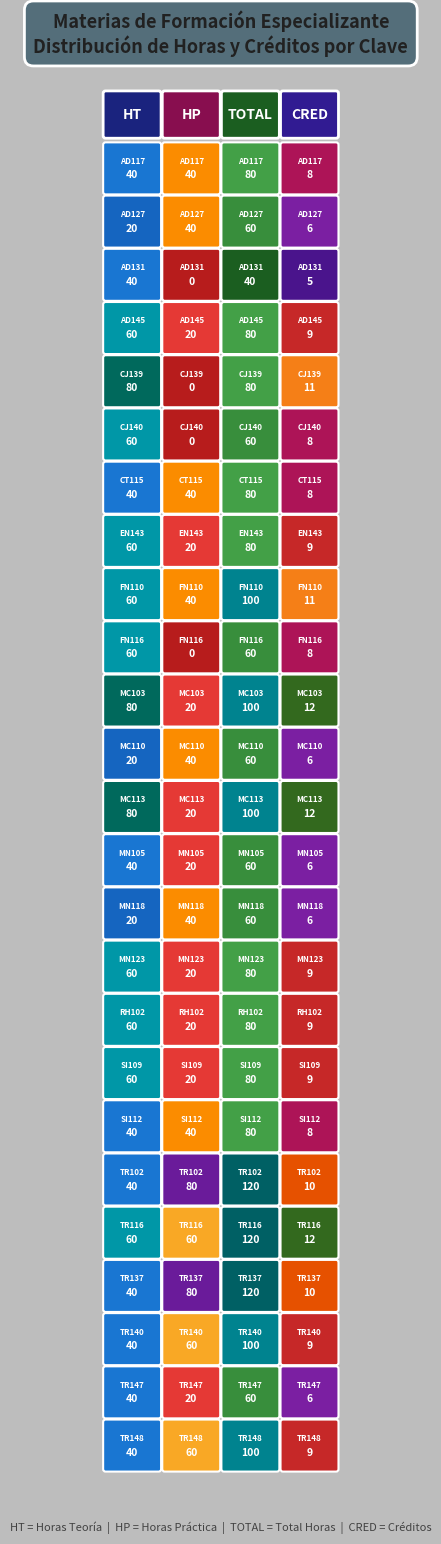

What is the difference between the maximum and minimum values in the CRED series?

7